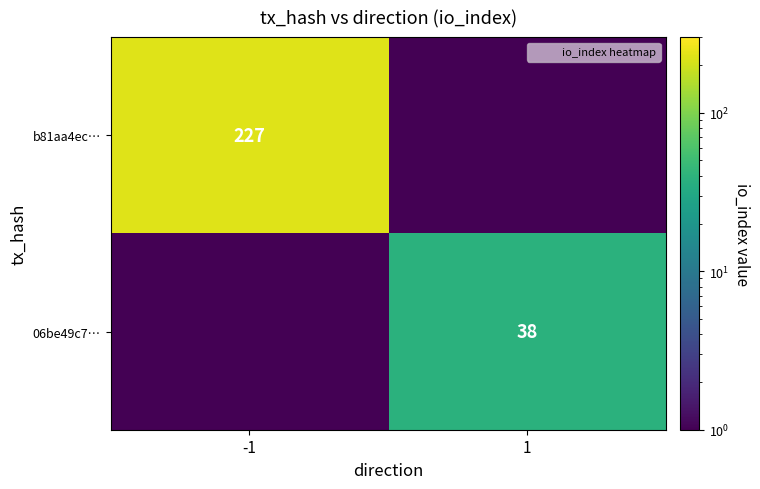

Read the b81aa4ec… value at 1.

0.5